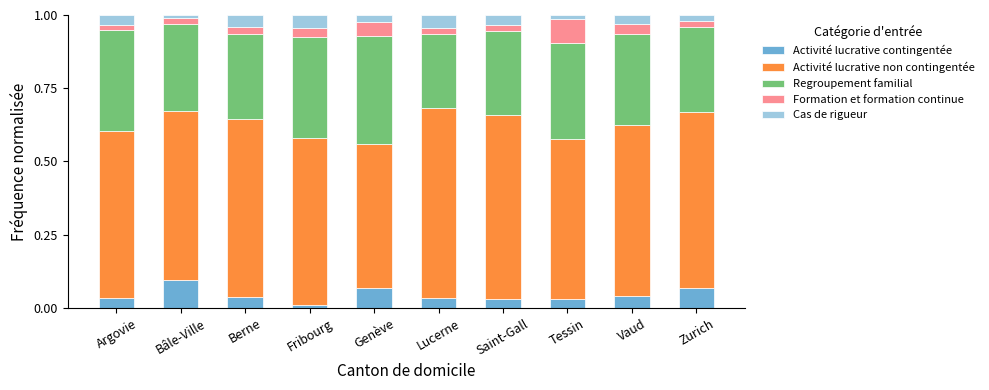

What is the total value across all series at Saint-Gall?

1.0